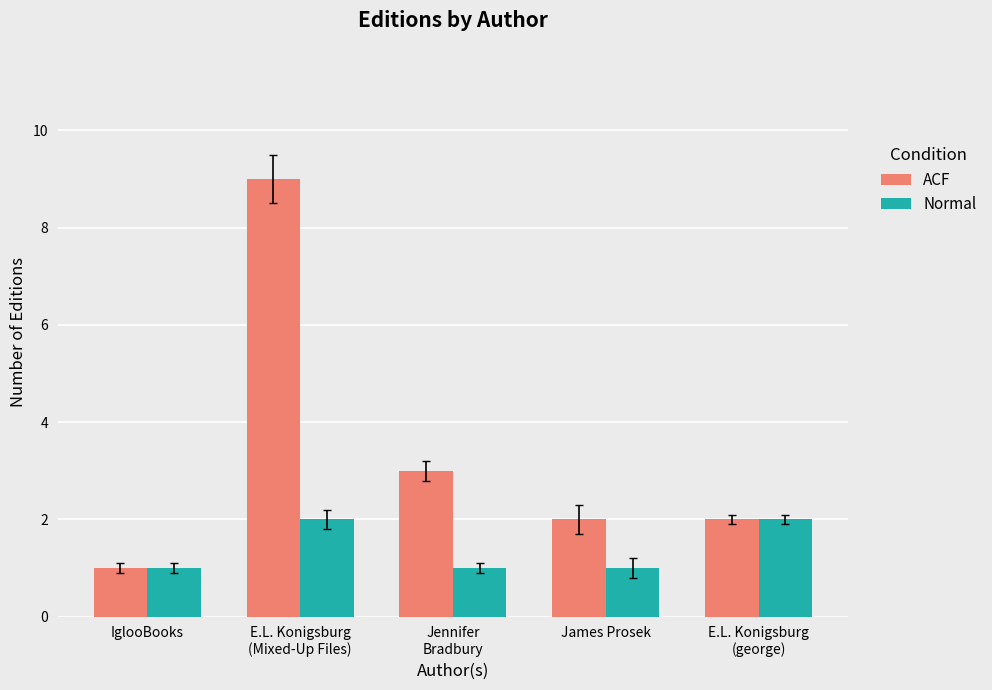

At which label does ACF reach its peak?

E.L. Konigsburg
(Mixed-Up Files)